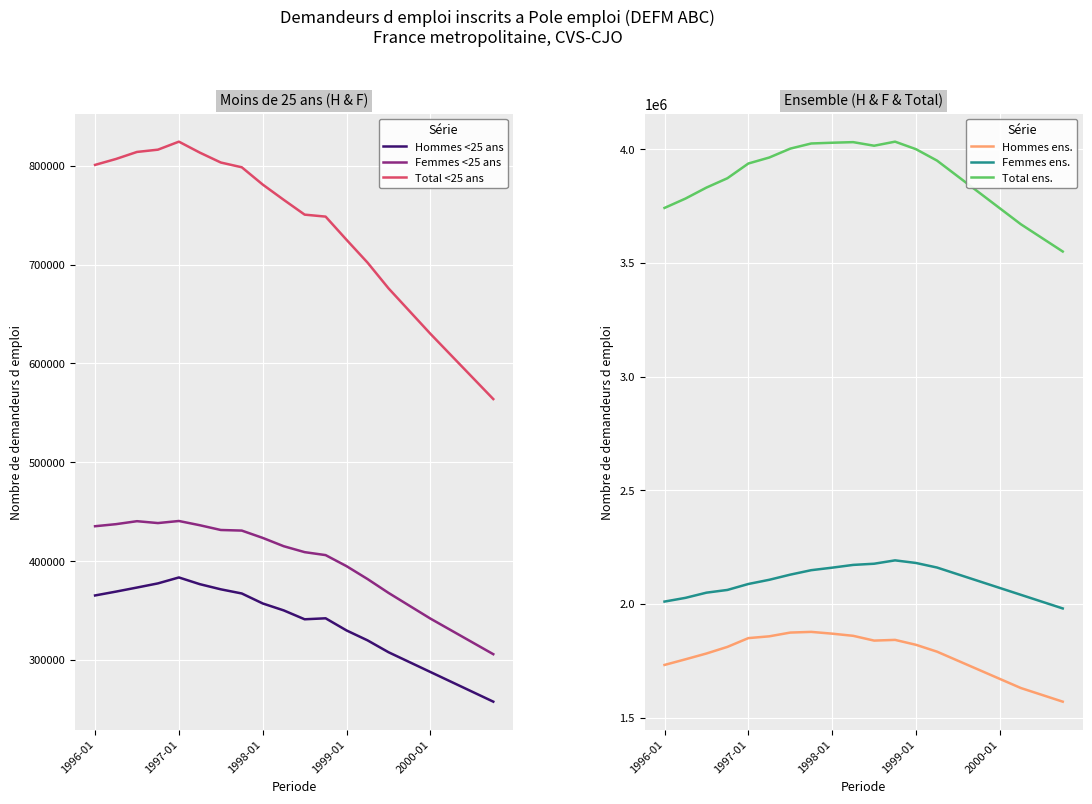

Count the number of categories in the chart.

20